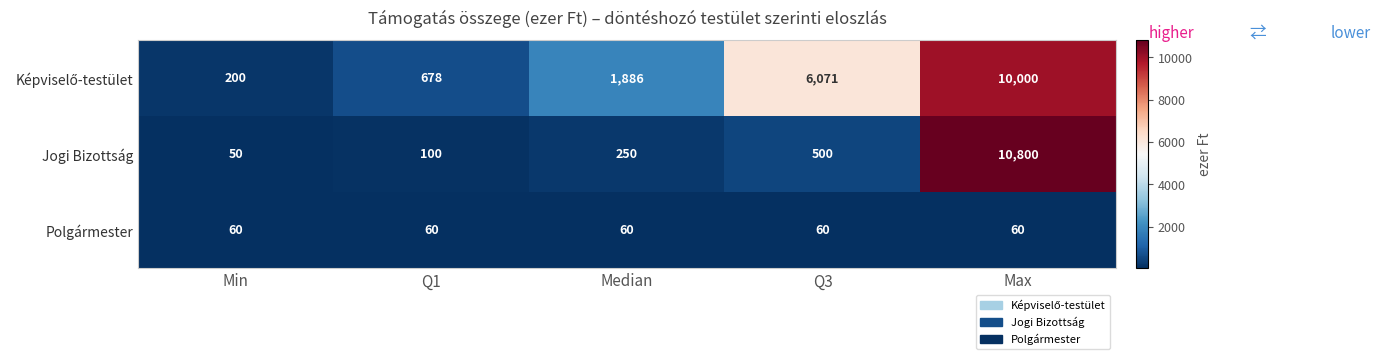

The Polgármester series shows 16 at Median. True or false?

False